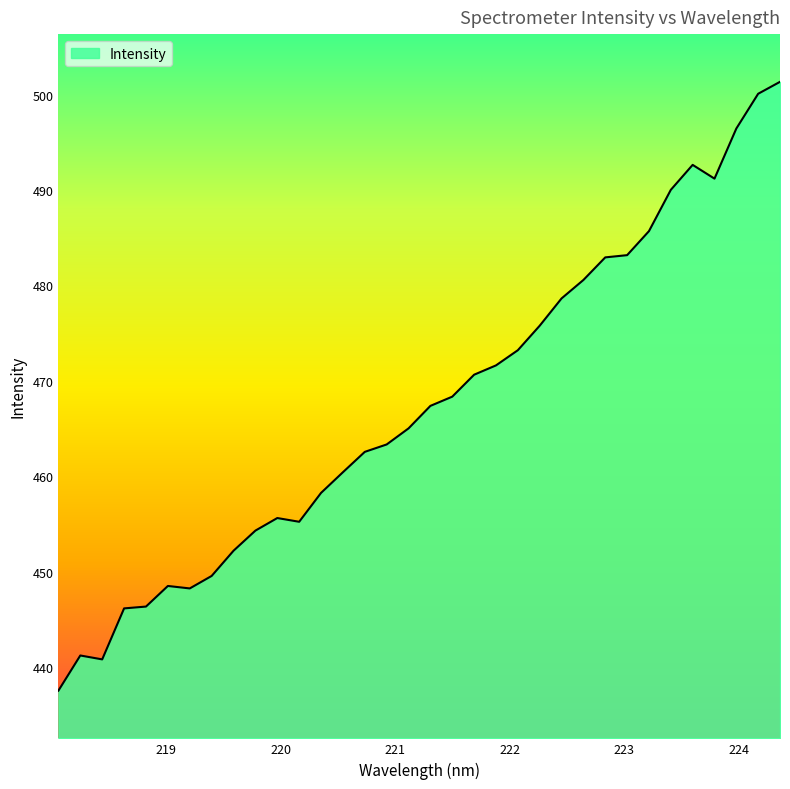

How many lines are shown in the chart?

1